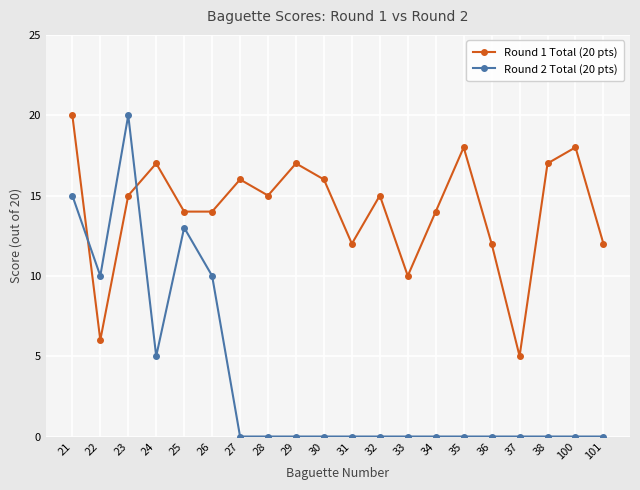

Rank the series by their average value, from highest to lowest.

Round 1 Total (20 pts), Round 2 Total (20 pts)